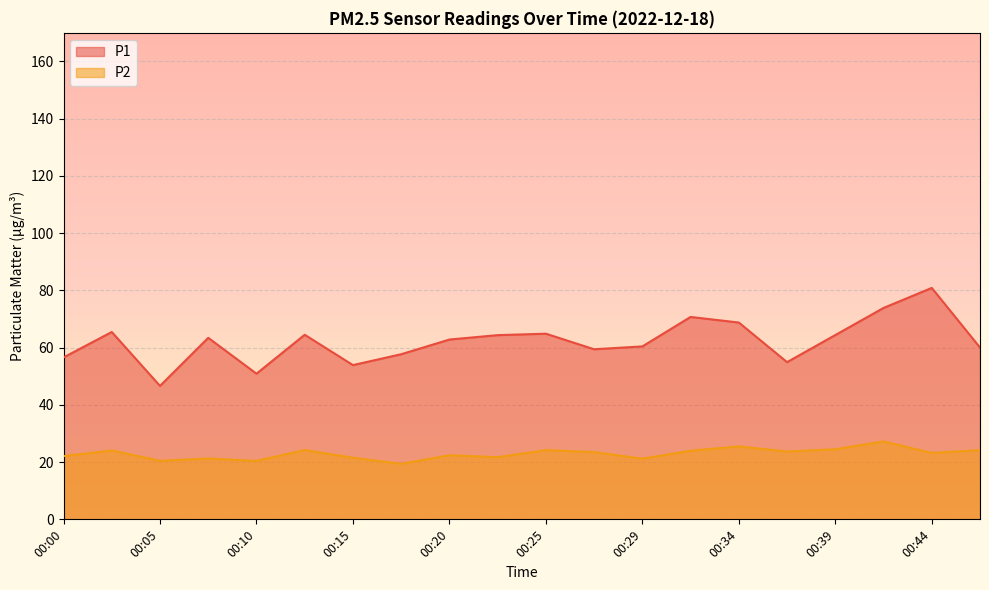

At which label does P2 reach its peak?

00:42